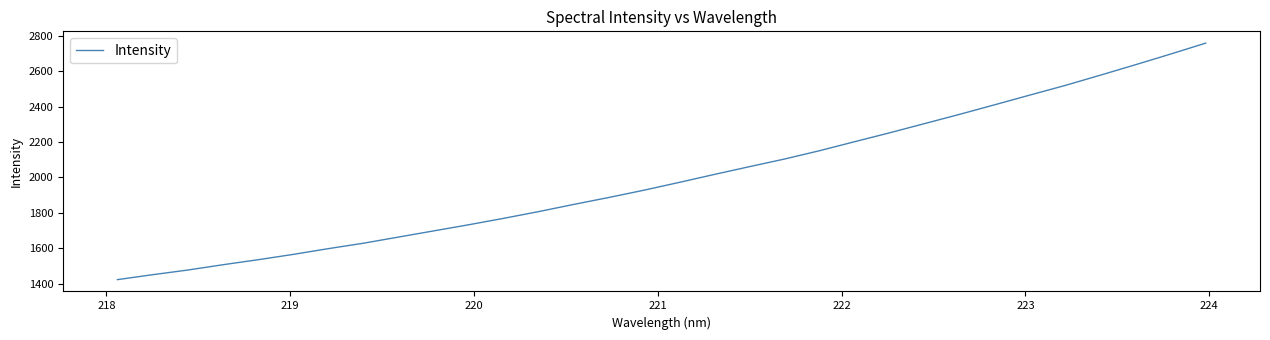

What is the greatest value displayed?

2758.8